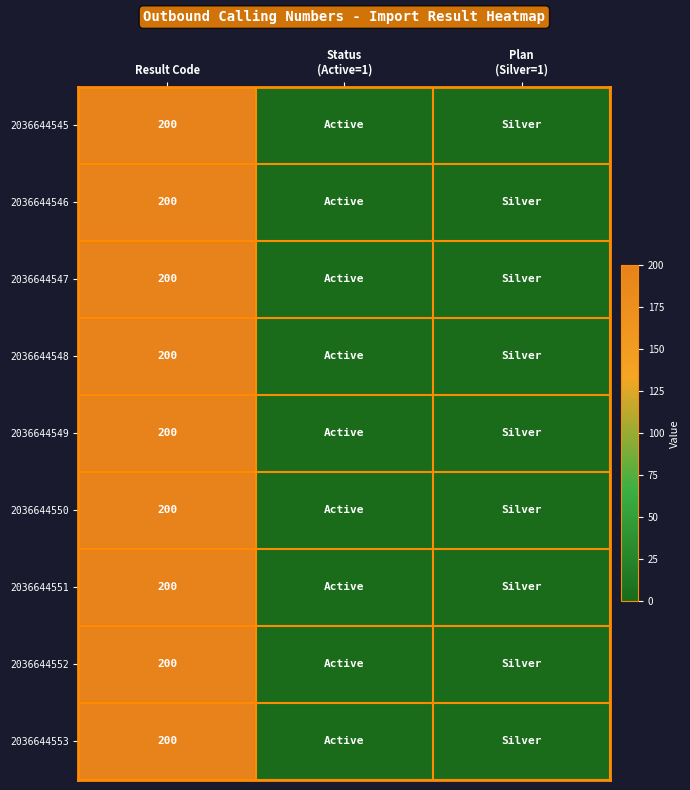

The value of 2036644545 at Result Code is 332. True or false?

False